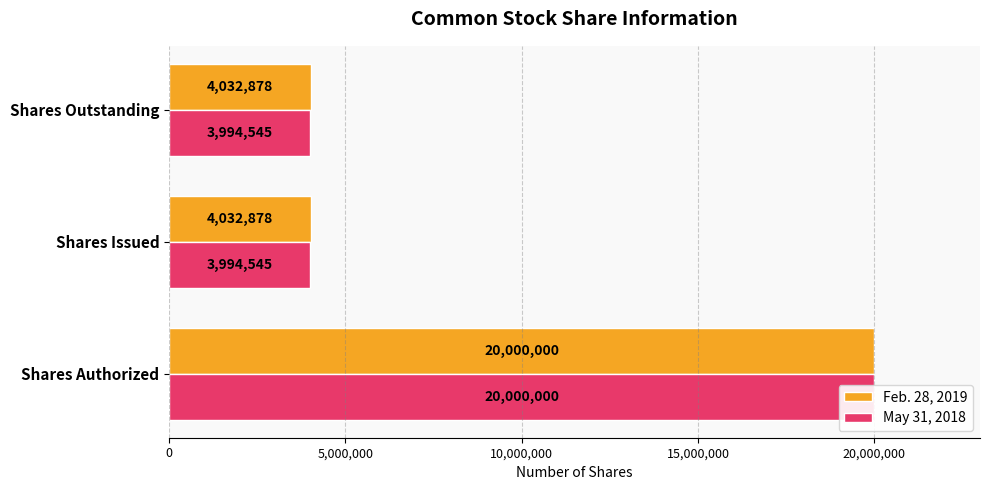

At how many categories does at least one series exceed 8341794?

1